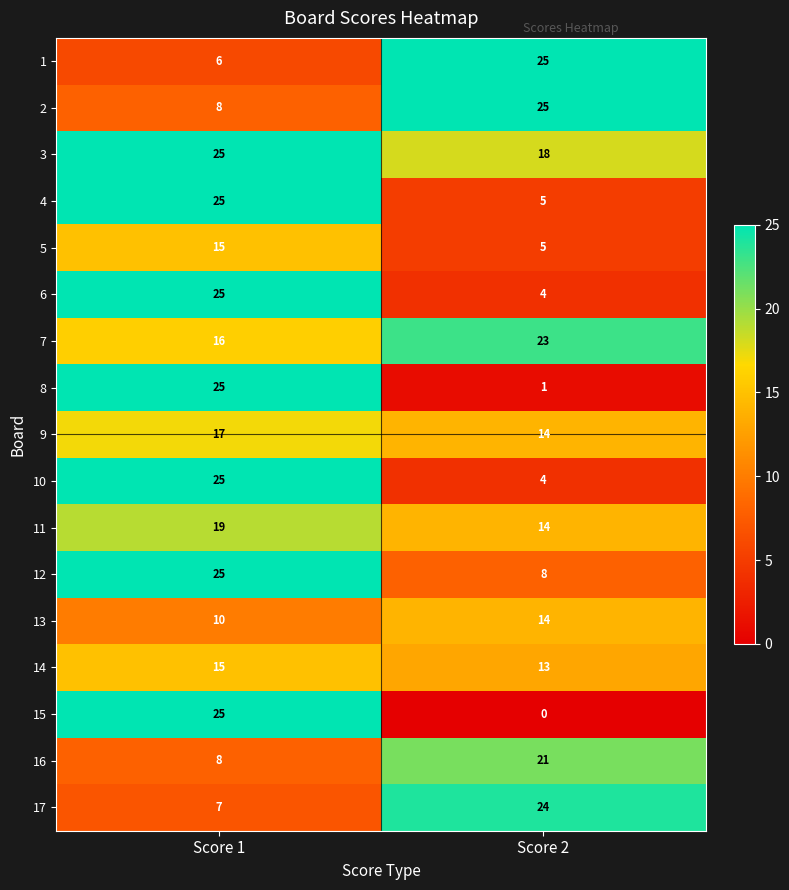

What is the sum of the 17 values at Score 1 and Score 2?

31